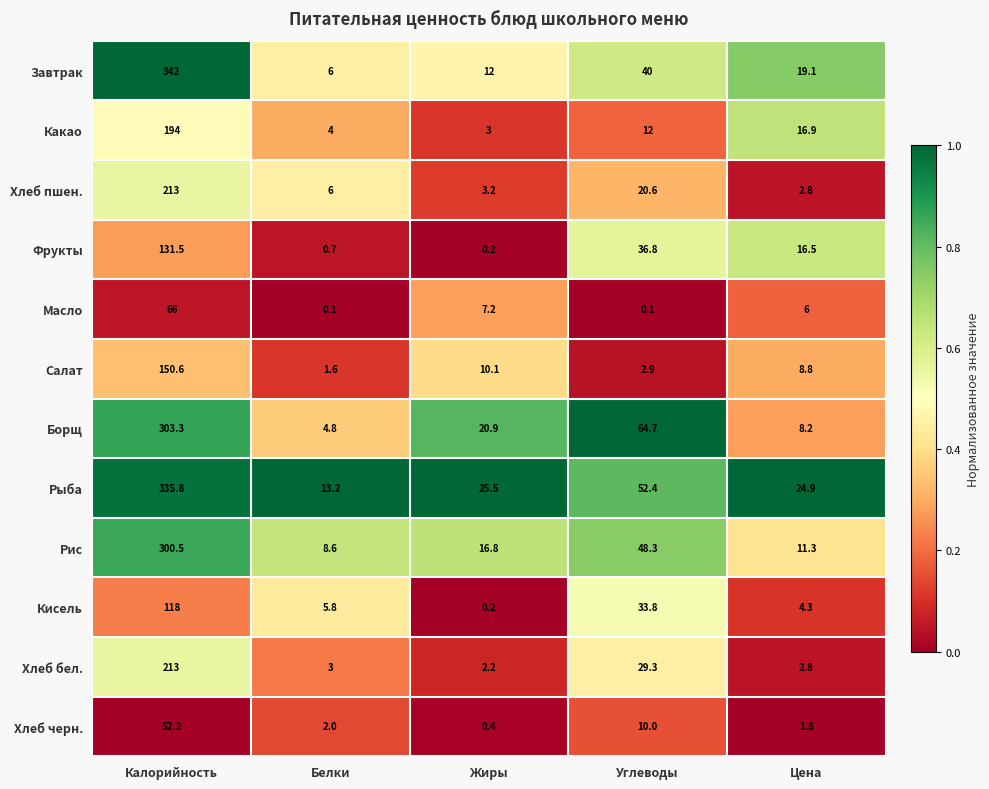

True or false: Какао has a value of 194.0 at Калорийность.

True